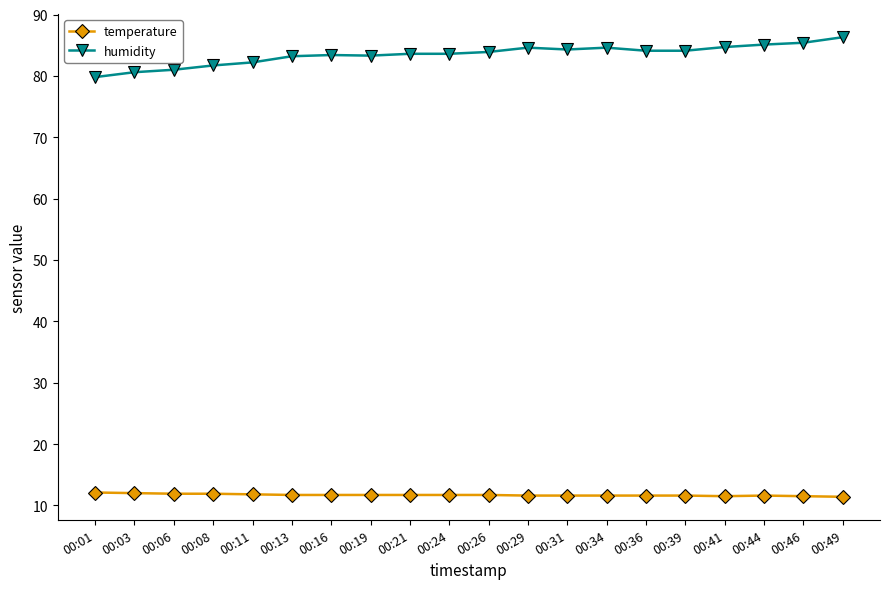

How many lines are shown in the chart?

2